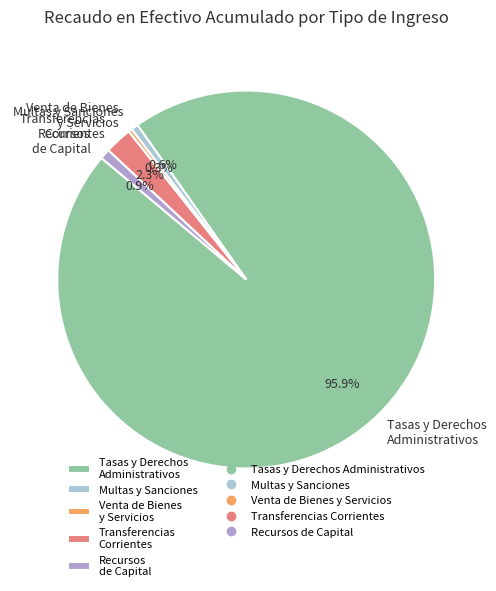

What is the largest slice in the pie chart?

Tasas y Derechos Administrativos